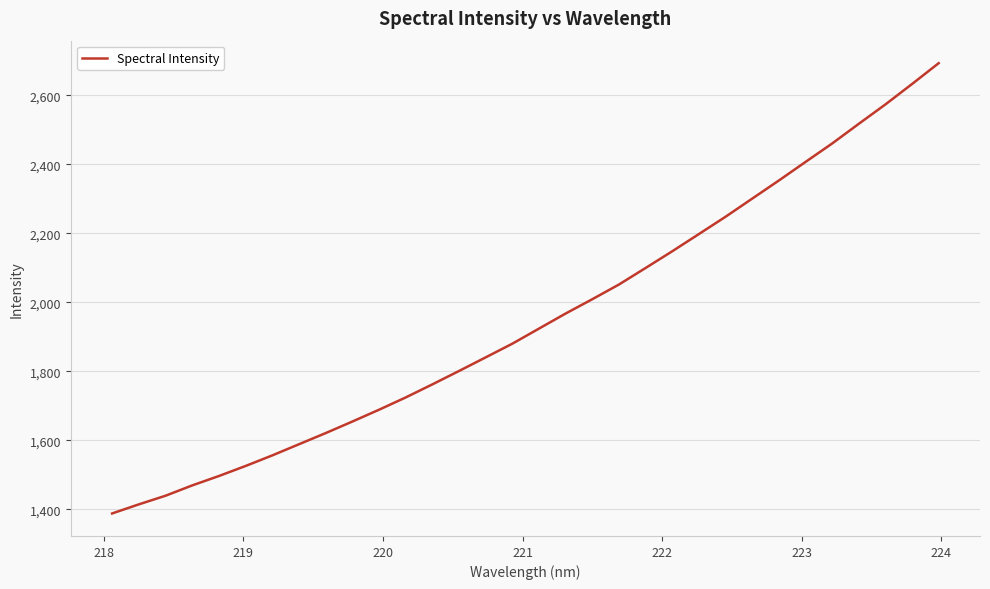

What is the greatest value displayed?

2693.6